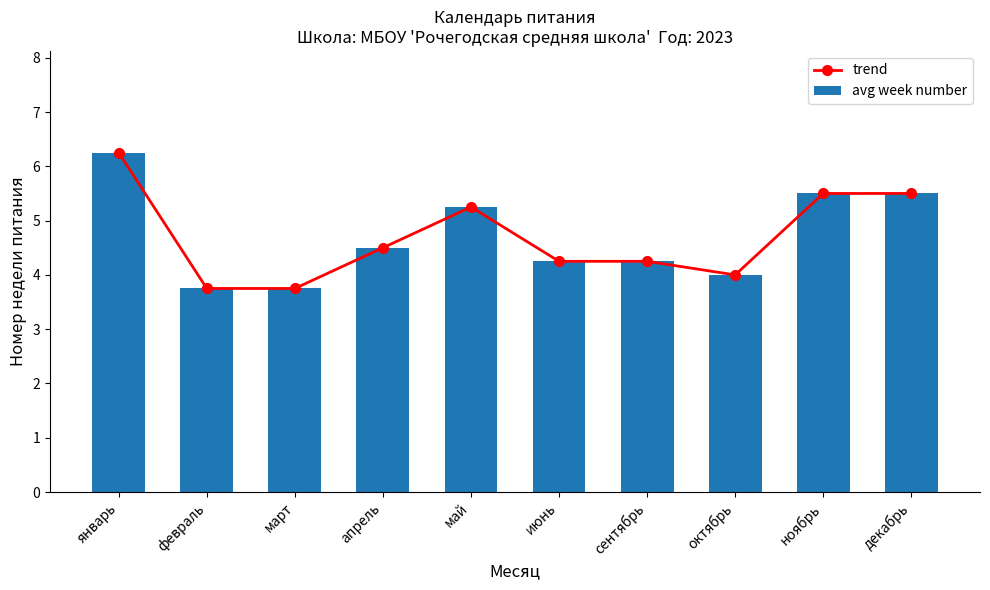

Which has a higher value, февраль or июнь?

июнь